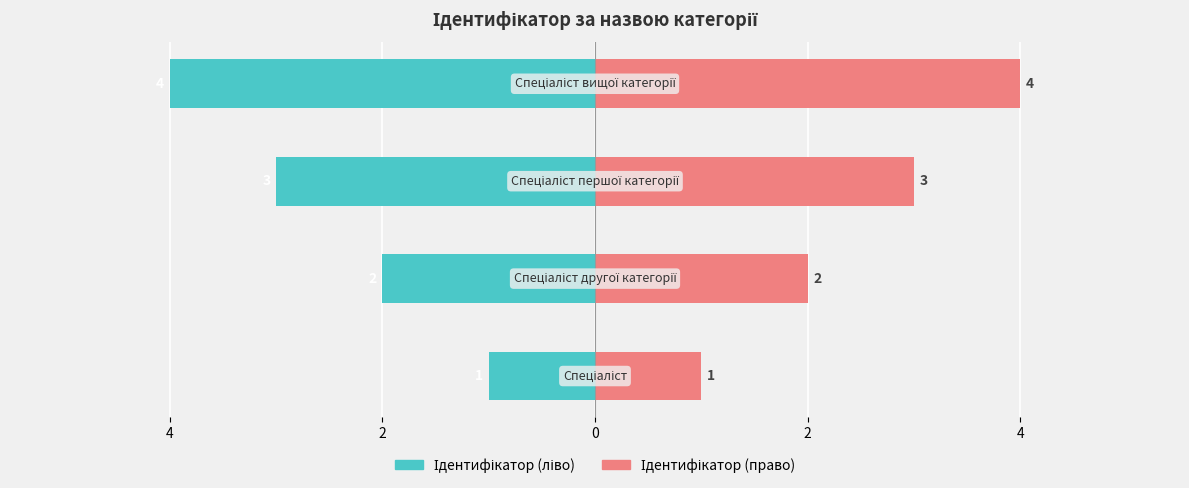

What is the sum of all Ідентифікатор (ліво) values?

-10